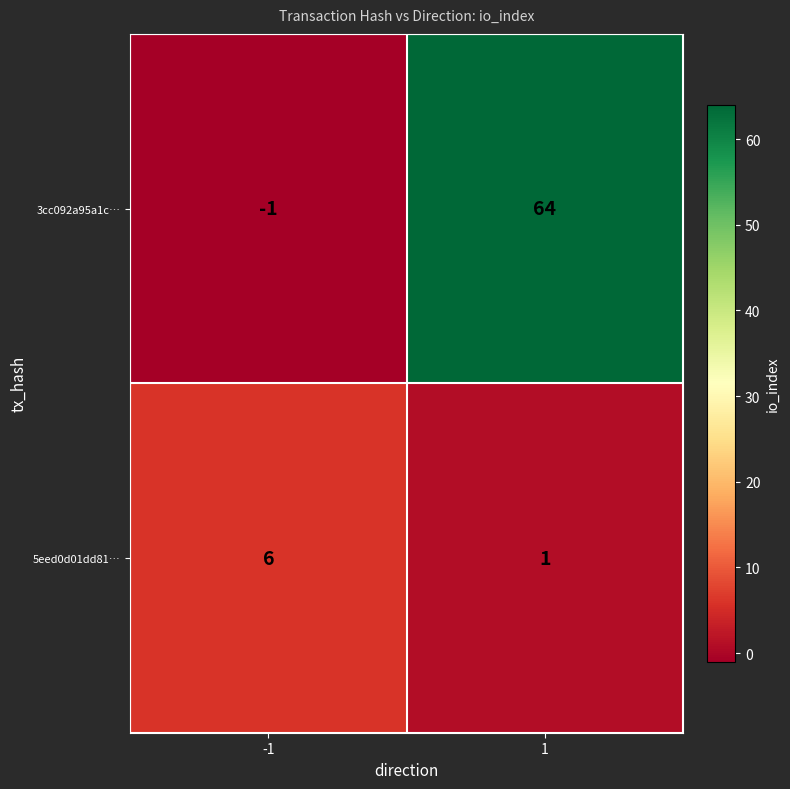

At which category does the chart reach its peak across all series?

1